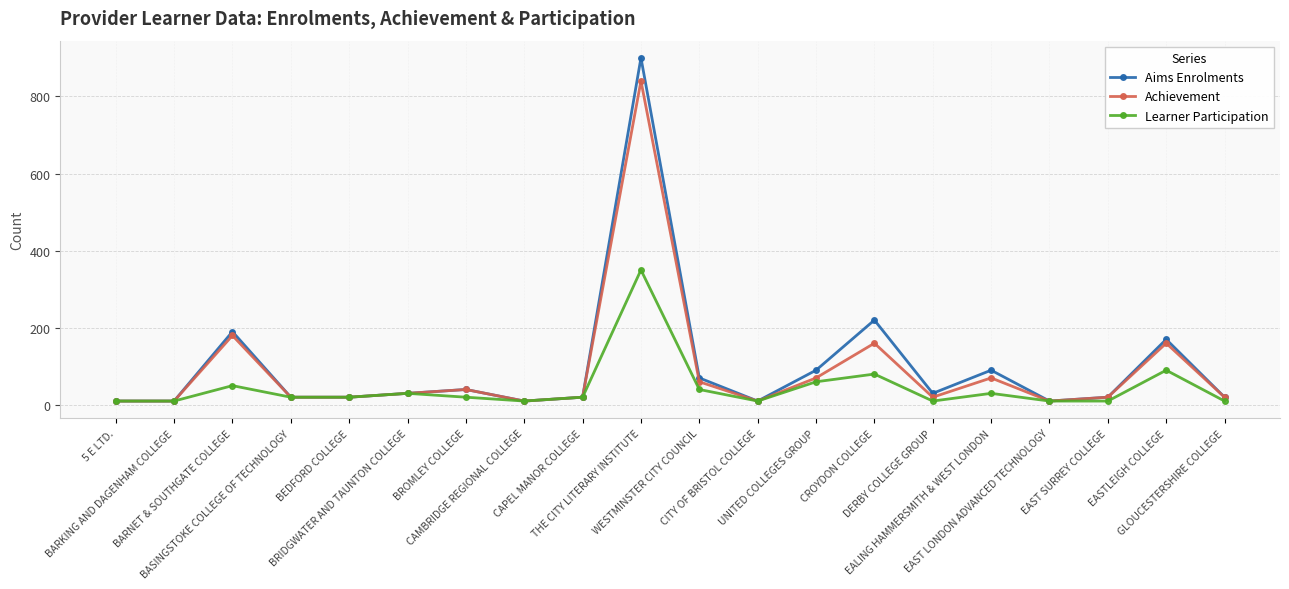

Which series has the largest range (max minus min)?

Aims Enrolments